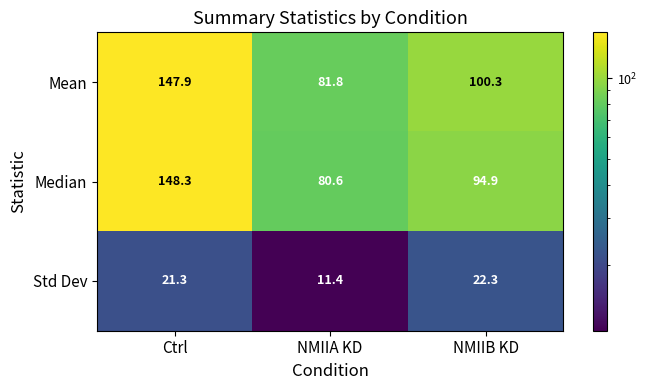

At which label is Mean closest to 114?

NMIIB KD